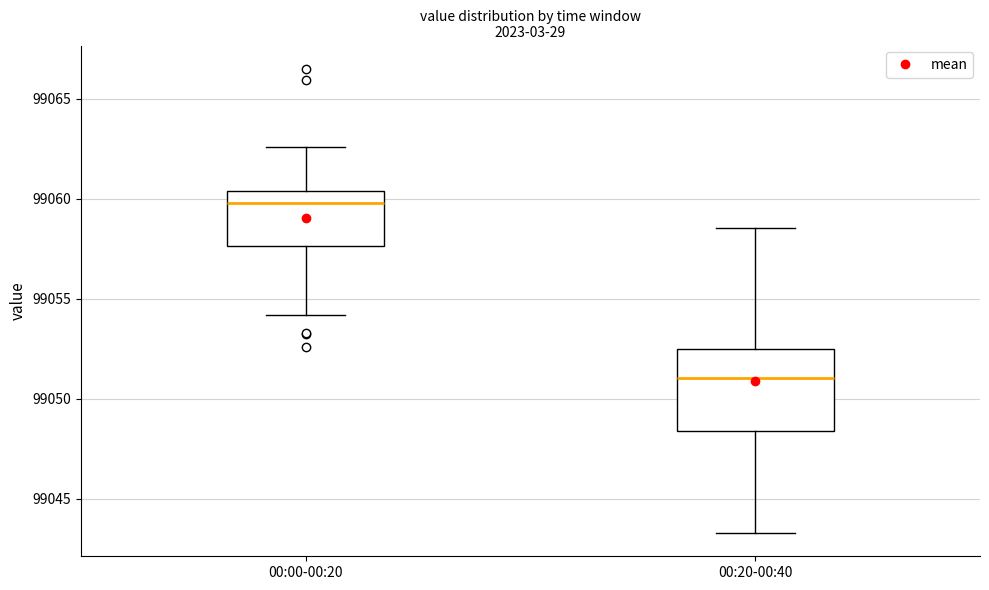

Where does the upper whisker of the box for 00:00-00:20 end on the y-axis? The values are not printed on the chart, so give them approximately, as read against the axis.

99062.5